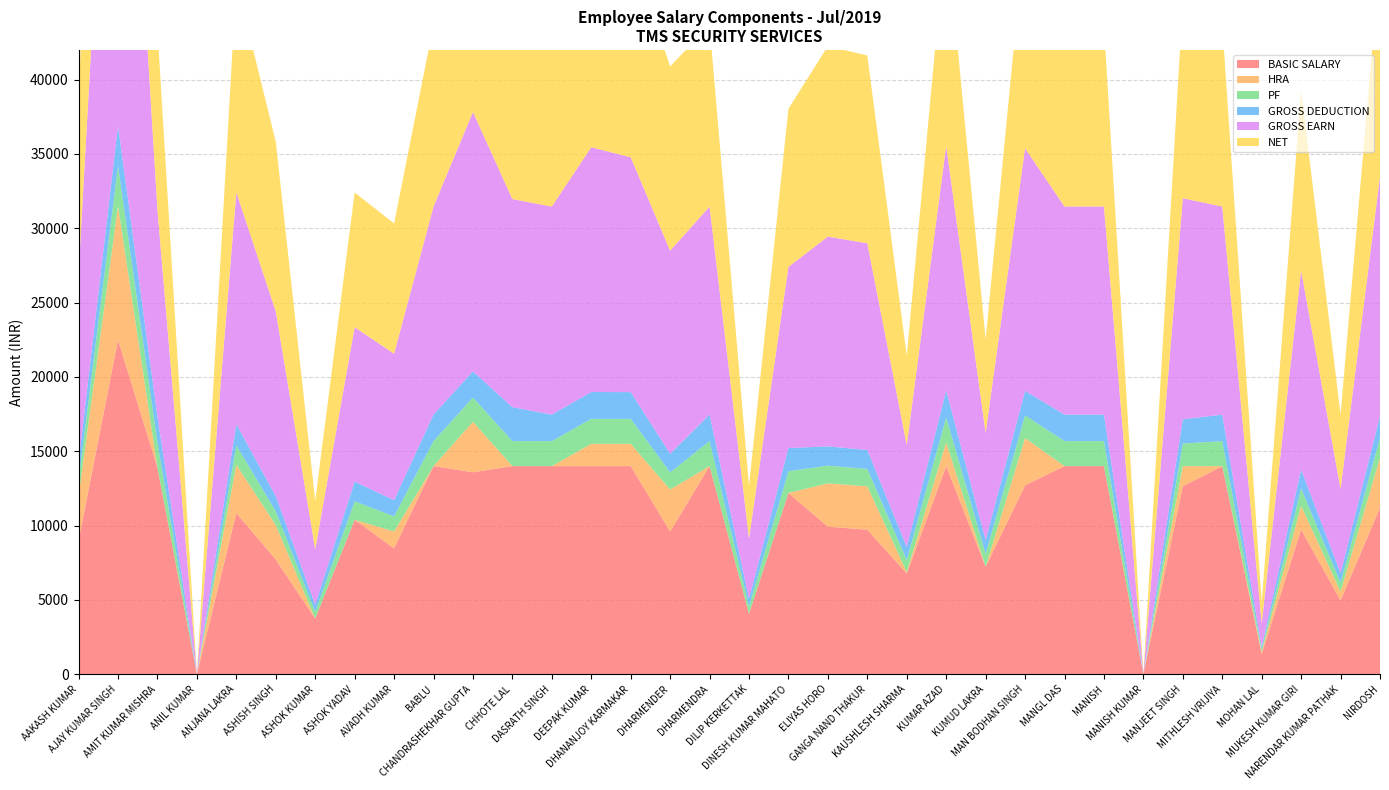

Reading right to left, transcribe all the data shown in this chart.

BASIC SALARY: 11200	4968	9724	1355	14000	12645	0	14000	14000	12709	7226	14000	6774	9724	9924	12194	4065	14000	9604	14000	14000	14000	14000	13586	14000	8469	10387	3742	7716	10839	0	13896	22500	9000
HRA: 3360	592	1600	145	0	1355	0	0	0	3177	0	1600	97	2917	2917	0	0	0	2823	1500	1500	0	0	3396	0	1132	0	0	2315	3252	0	0	9000	3000
PF: 1344	596	1167	163	1680	1517	0	1680	1680	1525	867	1680	813	1167	1191	1463	488	1680	1152	1680	1680	1680	1680	1630	1680	1016	1246	449	926	1301	0	1668	2700	1080
GROSS DEDUCTION: 1465	639	1268	175	1785	1629	0	1785	1785	1648	922	1804	865	1272	1297	1555	519	1785	1255	1799	1804	1785	2285	1761	1785	1090	1324	478	1020	1419	0	1773	2700	1176
GROSS EARN: 16127	5664	13402	1593	14000	14876	0	14000	14000	16323	7226	16470	6871	13911	14111	12194	4065	14000	13656	15800	16469	14000	14000	17449	14000	9855	10387	3742	12434	15607	0	13896	37700	12700
NET: 14662	5025	12134	1418	12215	13247	0	12215	12215	14675	6304	14666	6006	12639	12814	10639	3546	12215	12401	14001	14665	12215	11715	15688	12215	8765	9063	3264	11414	14188	0	12123	35000	11524